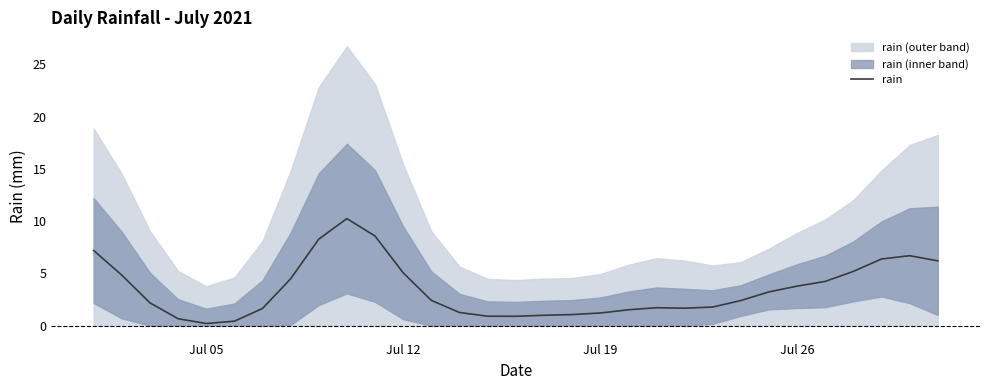

Reading left to right, list all the values displayed in this chart.

7.2	4.8	2.2	0.7	0.2	0.4	1.6	4.5	8.3	10.2	8.6	5.1	2.4	1.3	0.9	0.9	1.0	1.1	1.2	1.5	1.7	1.7	1.8	2.4	3.2	3.8	4.2	5.2	6.4	6.7	6.2